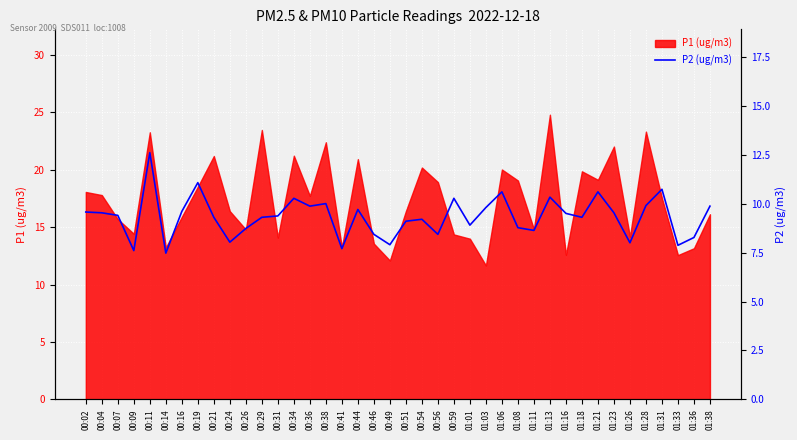

Which label corresponds to the smallest value in the chart?

00:14